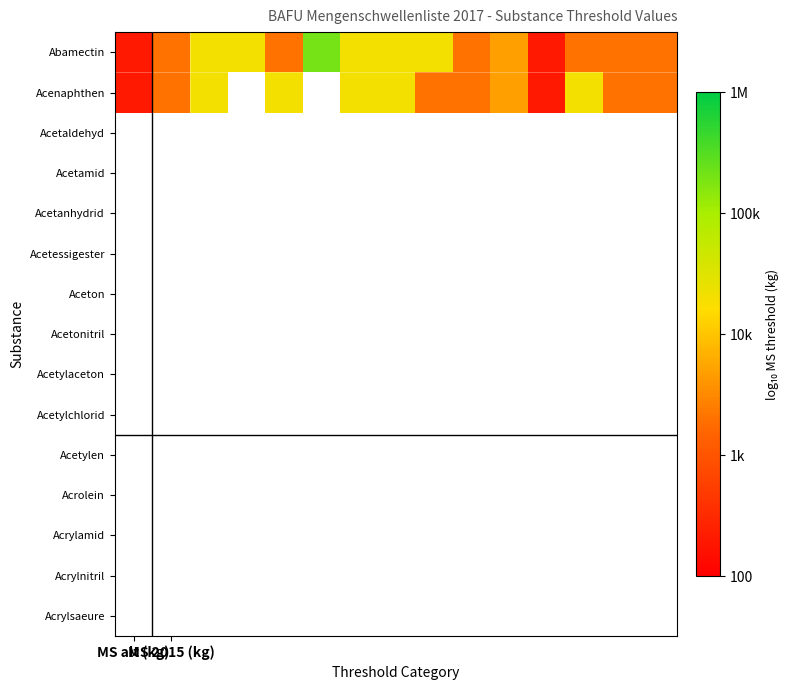

How many values in Acenaphthen are above zero?

13